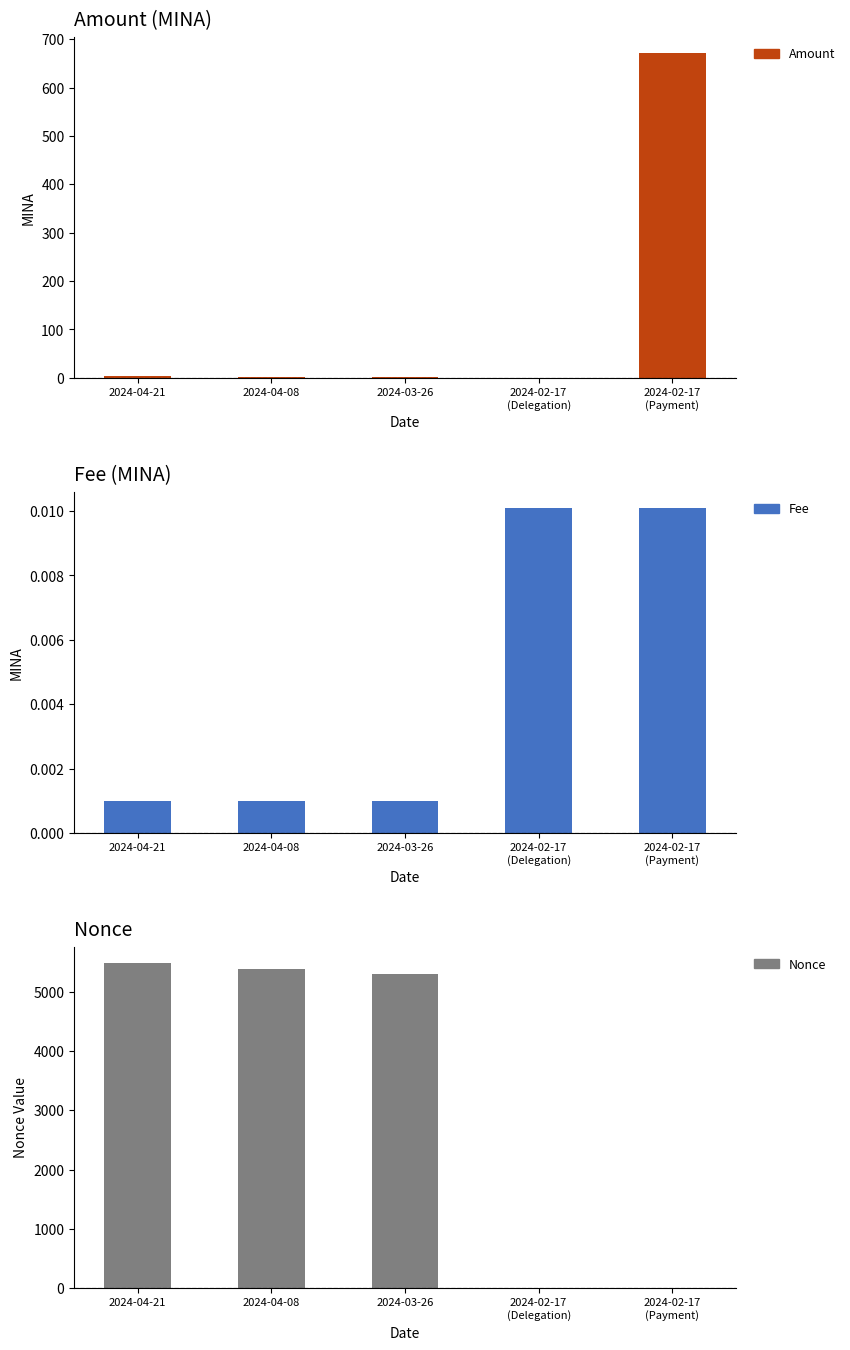

At which category does the chart reach its peak across all series?

2024-04-21